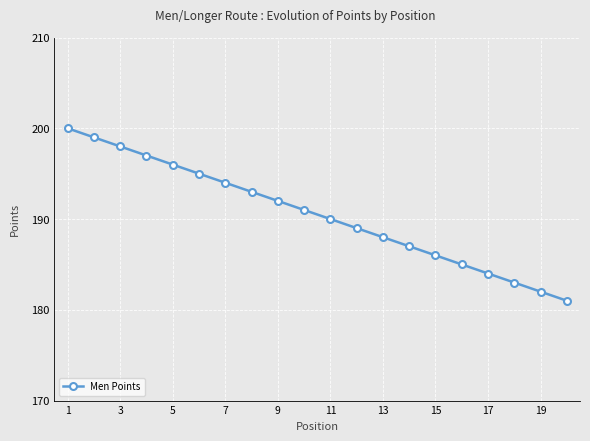

What is the minimum value shown in the chart?

181